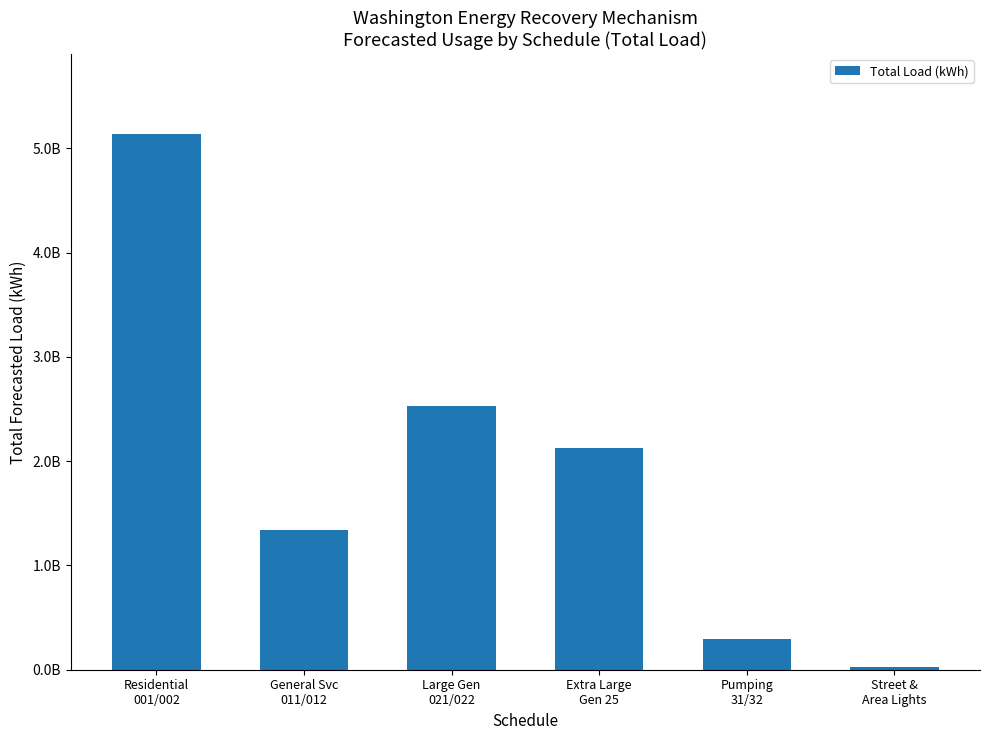

Reading left to right, what are all the values shown in this chart?

Residential
001/002=5135728824.9	General Svc
011/012=1335876929.0	Large Gen
021/022=2525887988.1	Extra Large
Gen 25=2125579283.0	Pumping
31/32=294185686.1	Street &
Area Lights=30843861.6